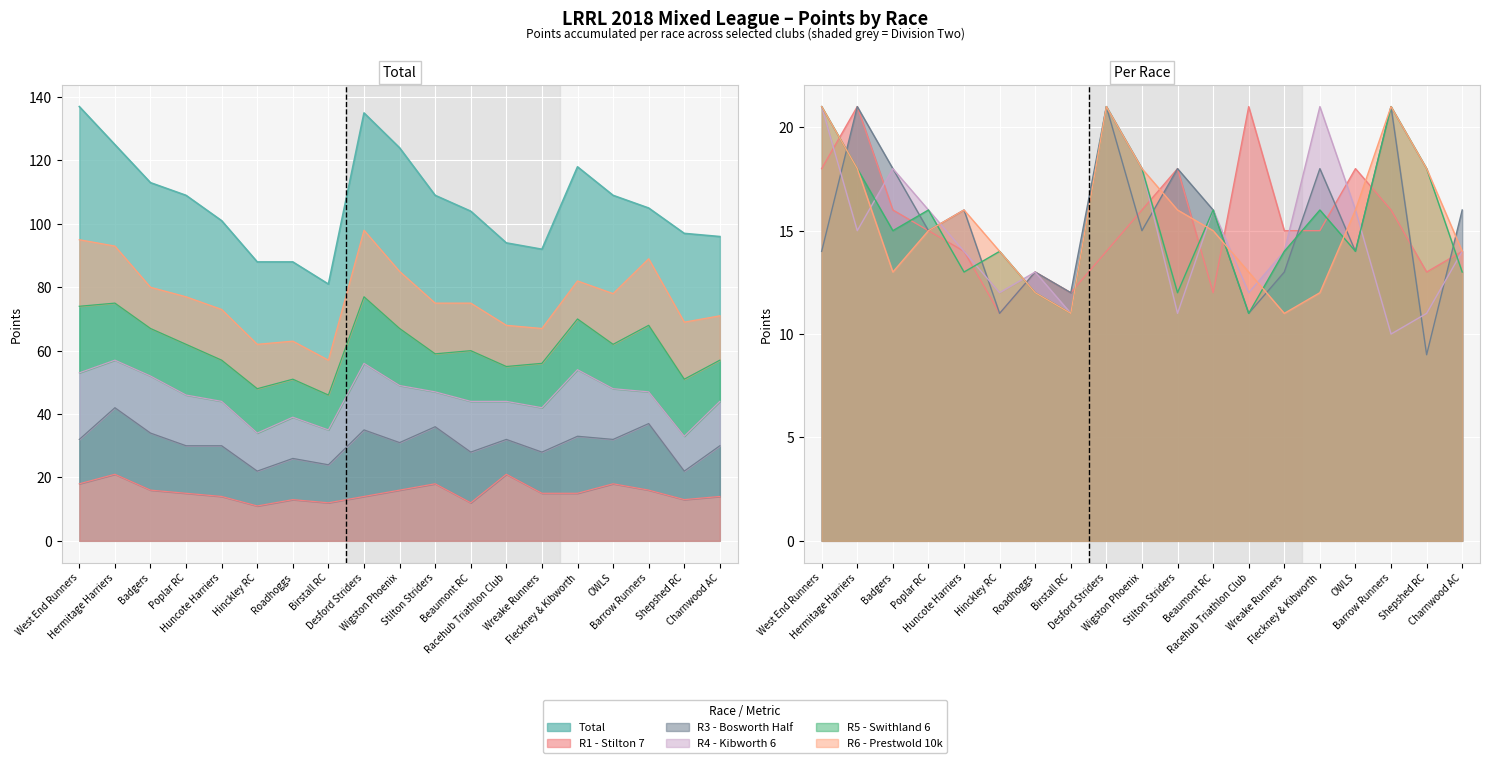

What is the sum of the R4 - Kibworth 6 values at Wigston Phoenix and Desford Striders?

39